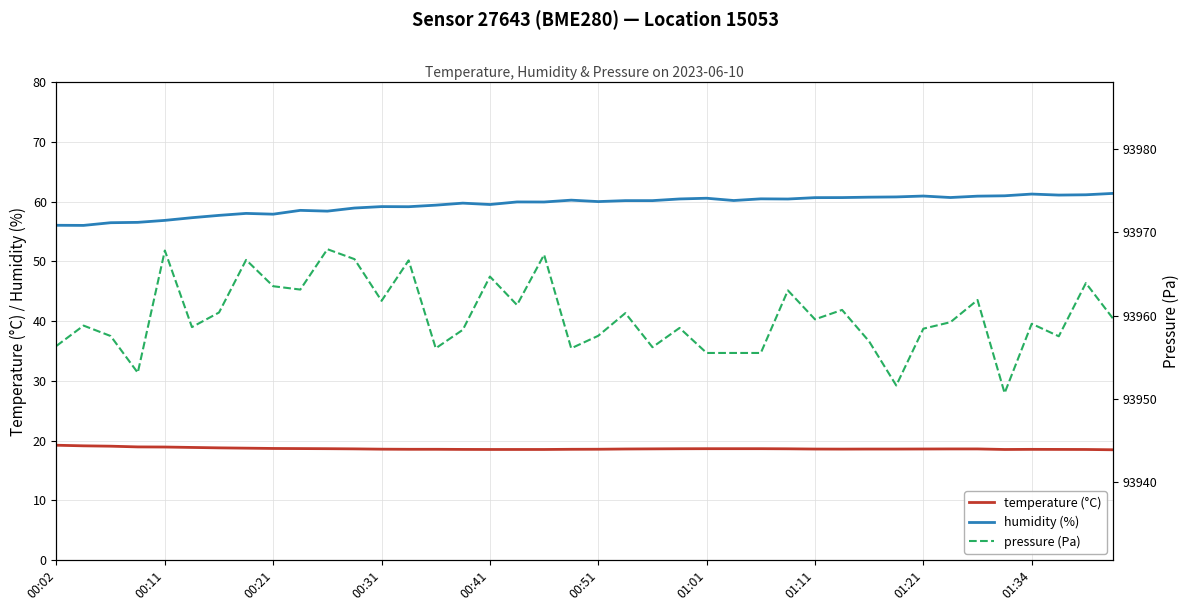

Does the chart display data point markers on the line(s)?

No